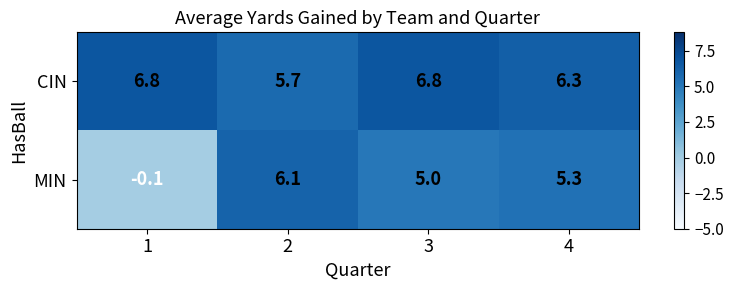

What is the sum of the MIN values at 2 and 1?

6.0